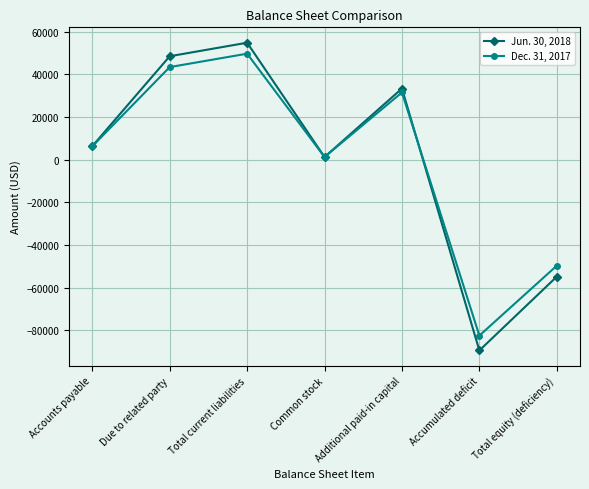

How many positive values does the Dec. 31, 2017 series have?

5